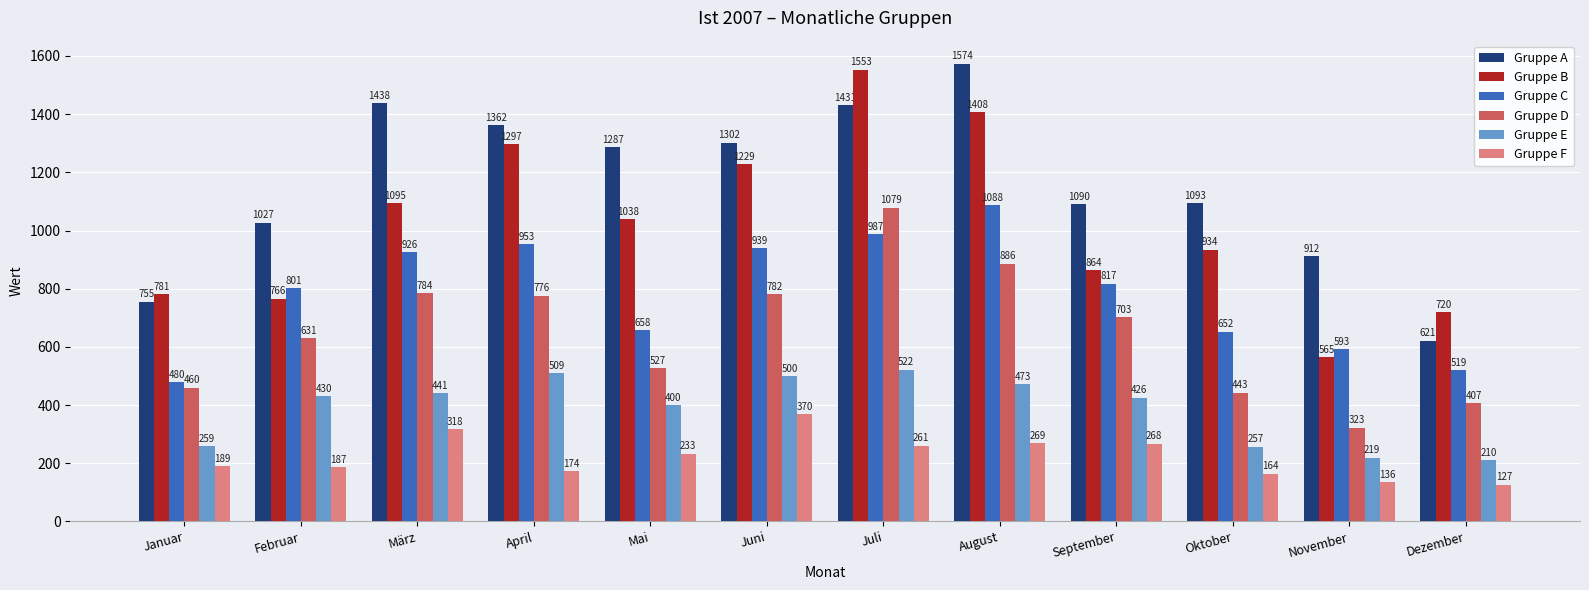

At which category is the sum across all series the highest?

Juli